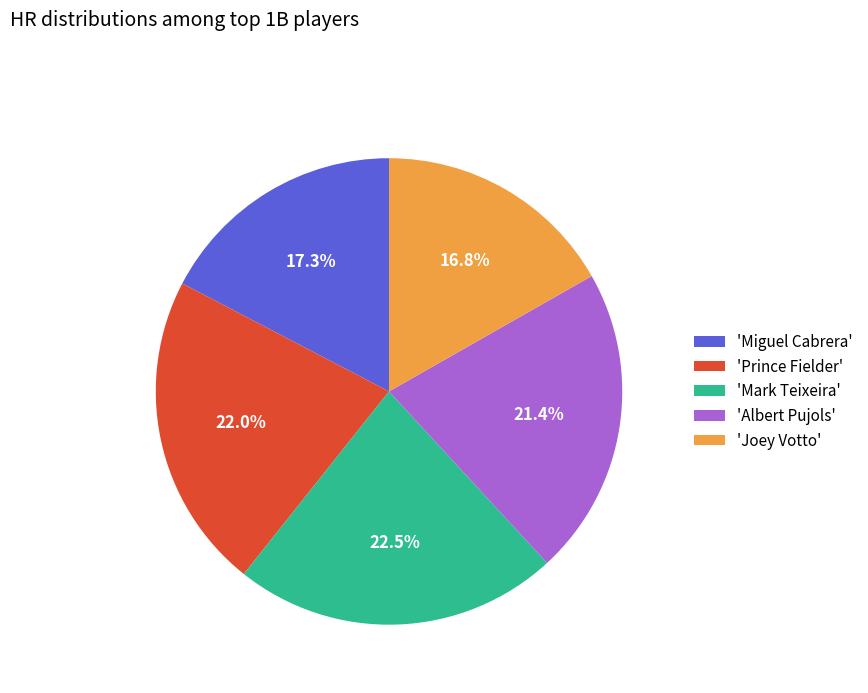

Is the sum of 'Miguel Cabrera' and 'Prince Fielder' greater than half?

No